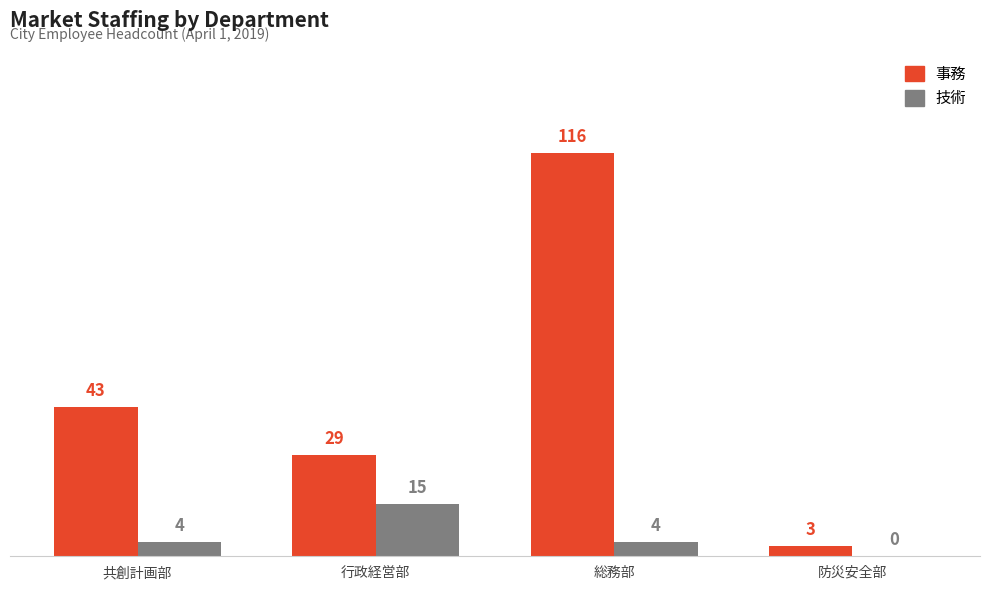

How many distinct data groups are displayed?

2